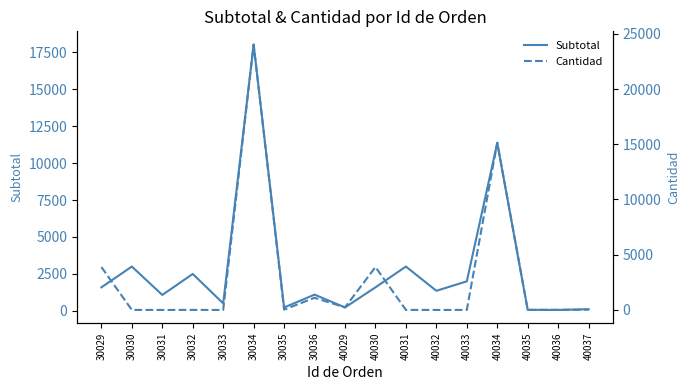

Is the value of Subtotal at 30034 greater than the value of Cantidad at 40033?

Yes